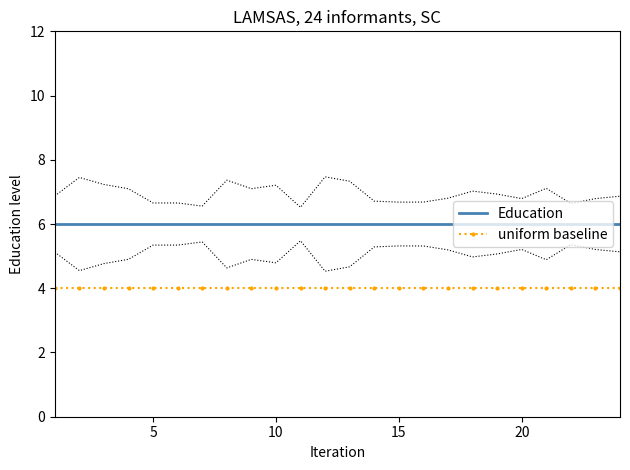

How many distinct data groups are displayed?

2